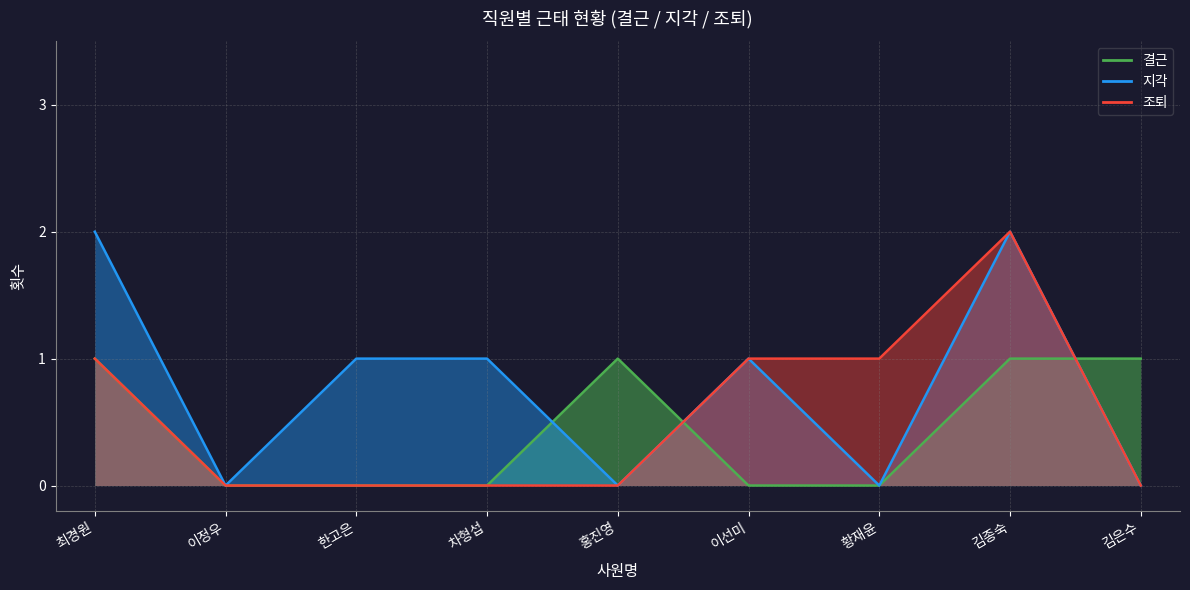

How many data points does each series have?

9